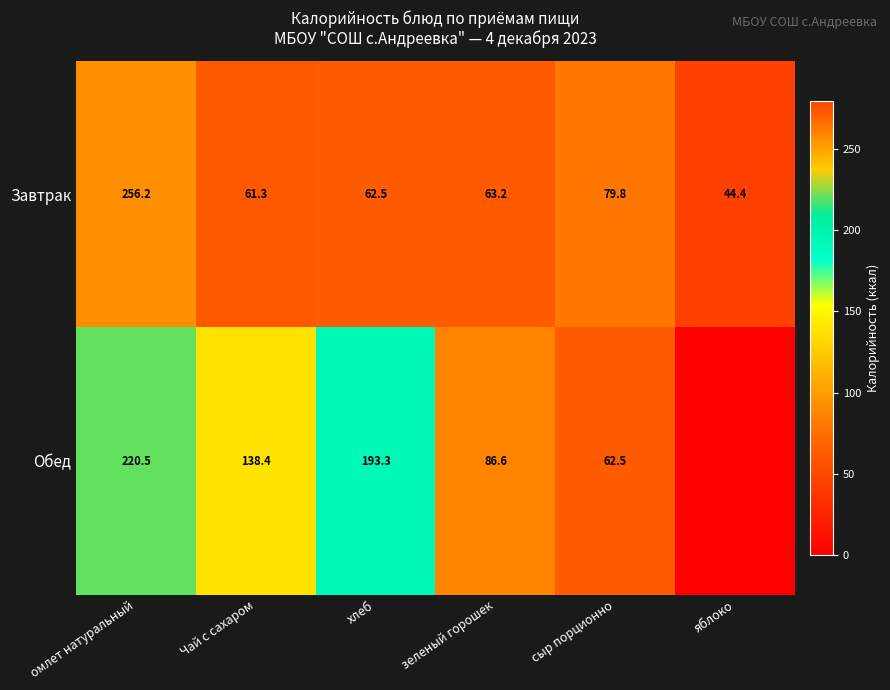

What is the difference between the maximum and minimum values in the Завтрак series?

211.8